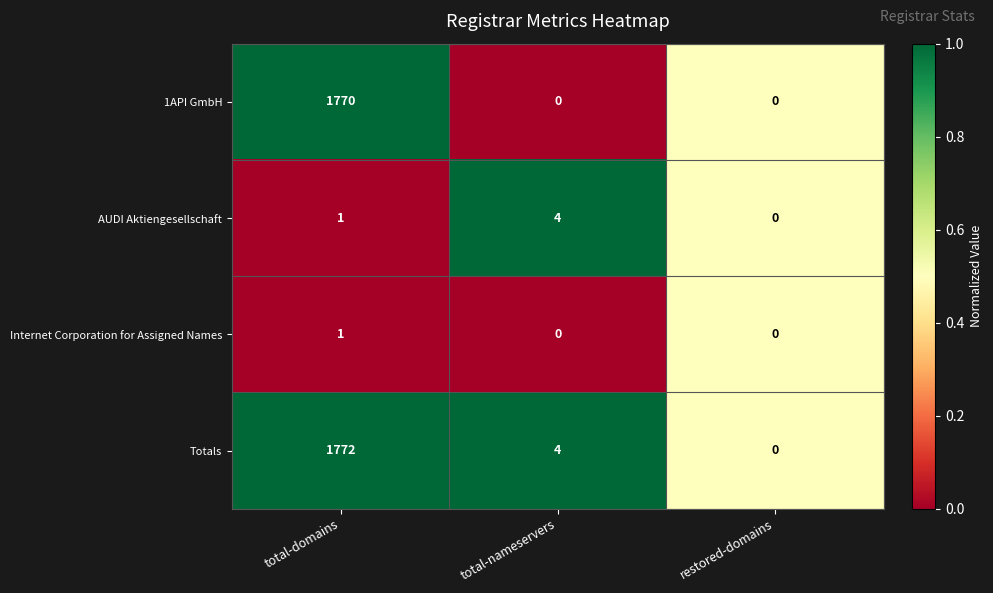

Count the number of data series in this chart.

4